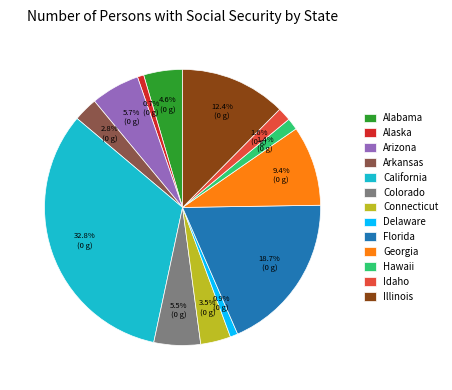

Does Idaho represent more than half of the total?

No